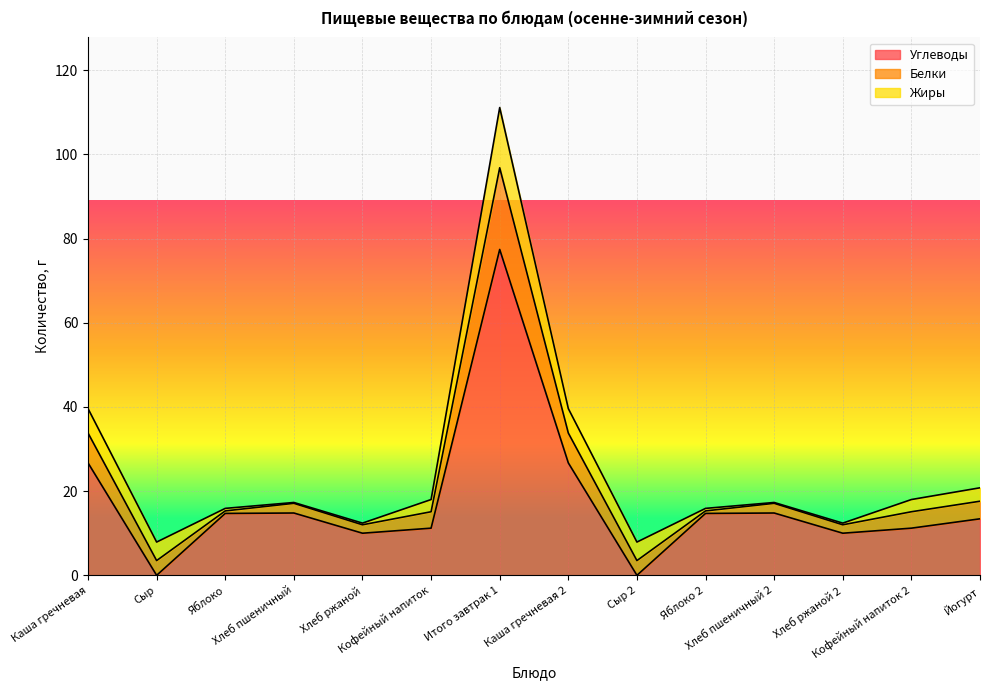

Is the value of Жиры at Хлеб ржаной greater than the value of Углеводы at Хлеб ржаной 2?

No